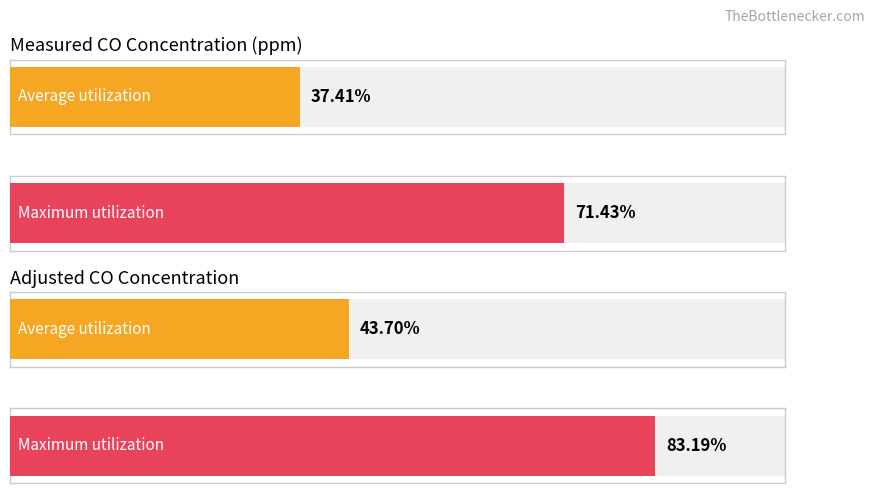

Which series has the largest total across all categories?

Adjusted CO concentration